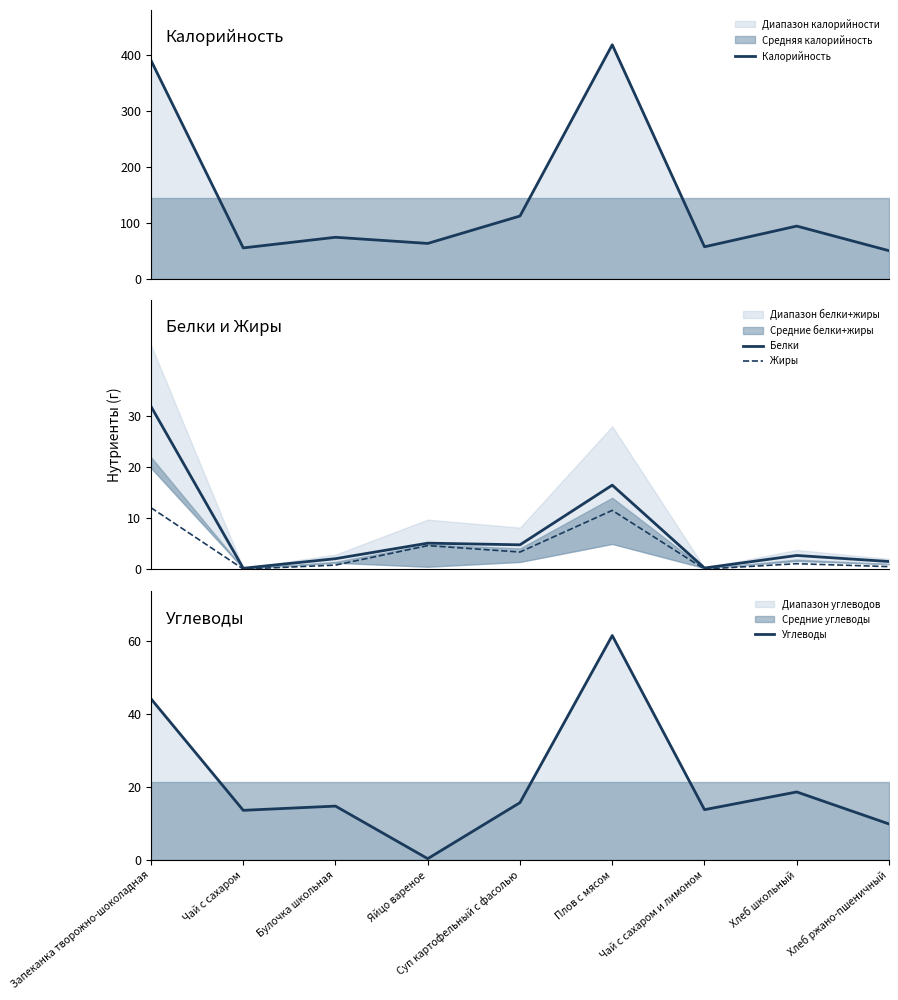

Reading left to right, what are all the values shown in this chart?

Калорийность: 390.0	55.0	74.0	63.0	112.0	418.0	57.0	94.0	50.0
Белки: 31.8	0.2	2.0	5.1	4.8	16.4	0.2	2.7	1.5
Жиры: 12.0	0.0	0.8	4.6	3.4	11.5	0.0	1.1	0.5
Углеводы: 44.1	13.5	14.7	0.3	15.7	61.5	13.7	18.6	9.8